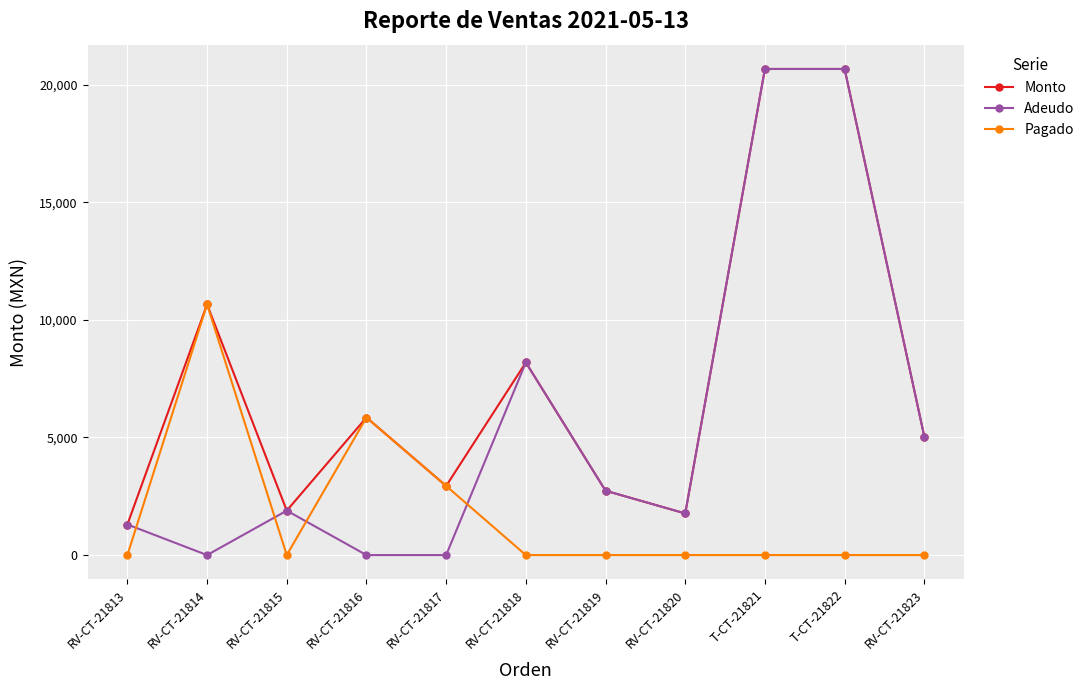

After their last crossing, which series has the higher values: Adeudo or Pagado?

Adeudo